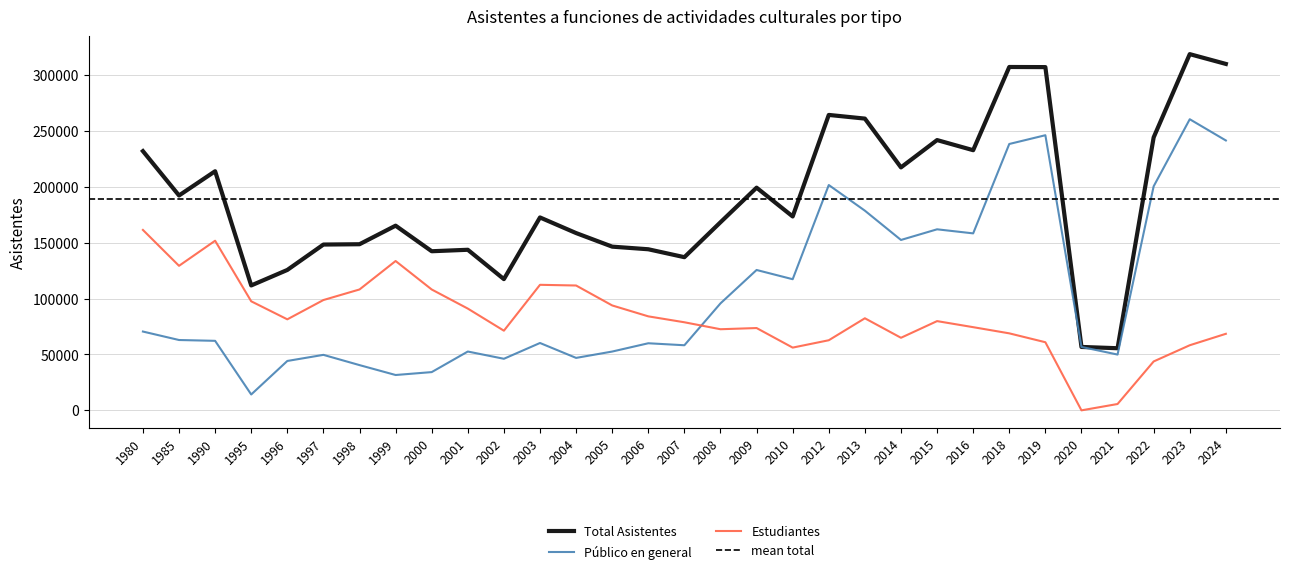

At how many categories does at least one series exceed 101582?

29